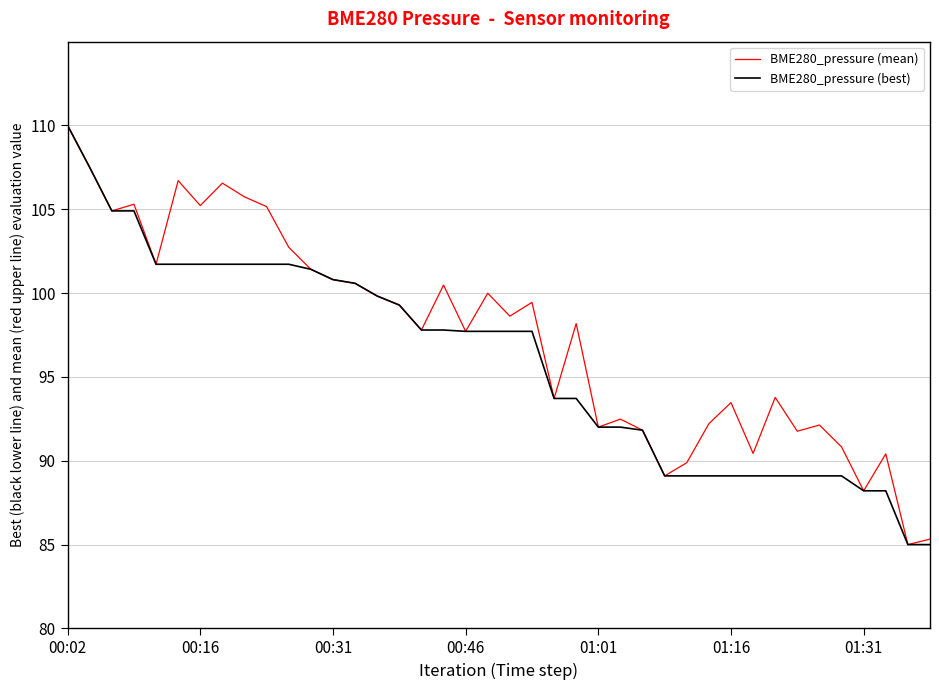

What is the greatest value displayed?

110.0